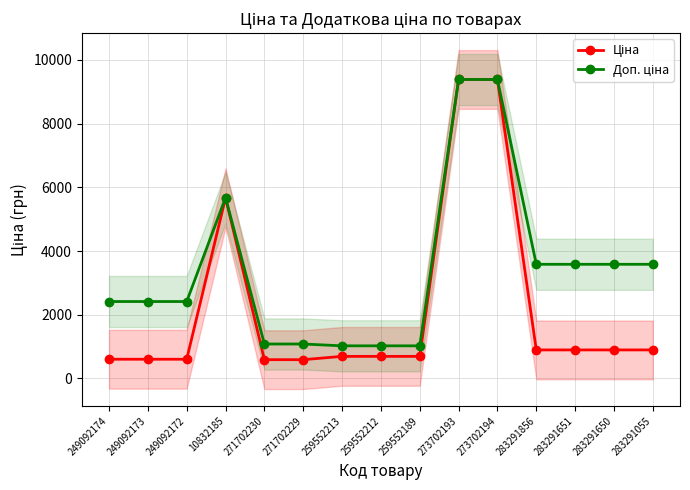

True or false: Доп. ціна and Ціна cross at least once.

False